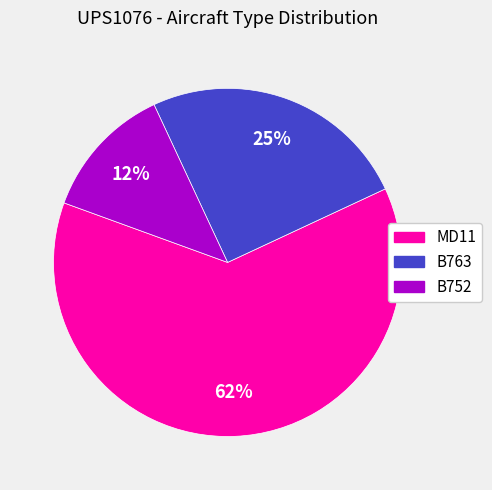

How many slices are in this pie chart?

3